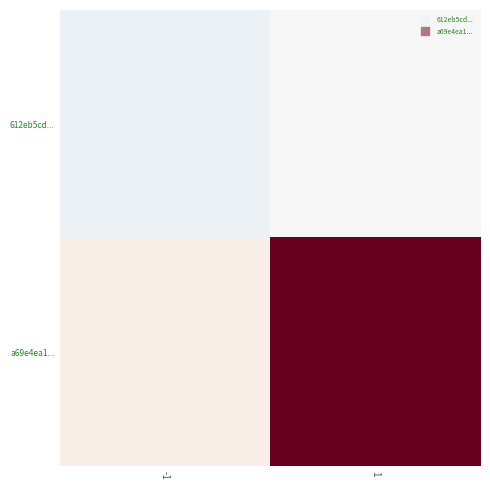

Which series has the largest total across all categories?

a69e4ea1...